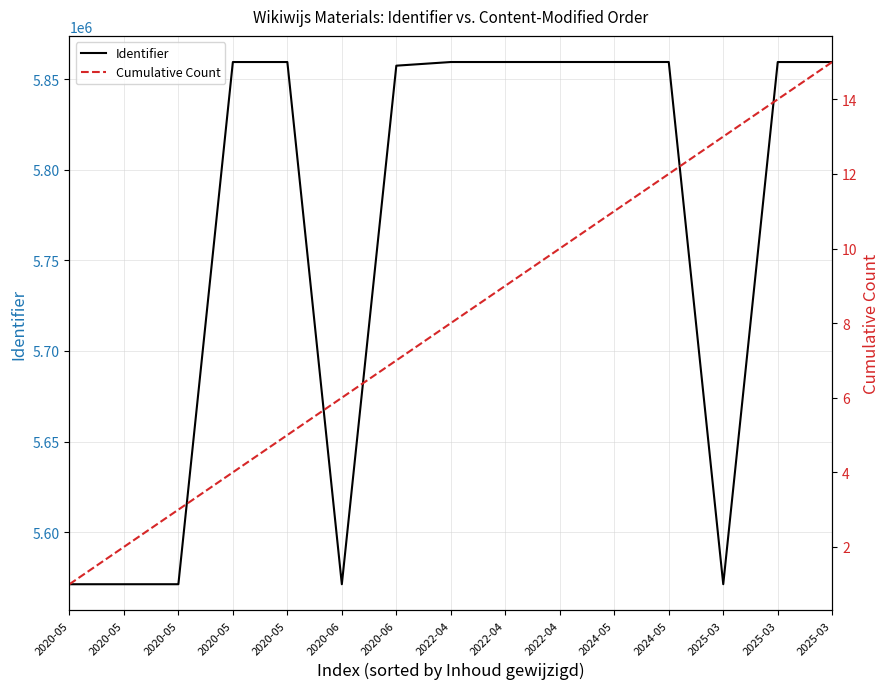

What is the maximum value for Identifier?

5859381